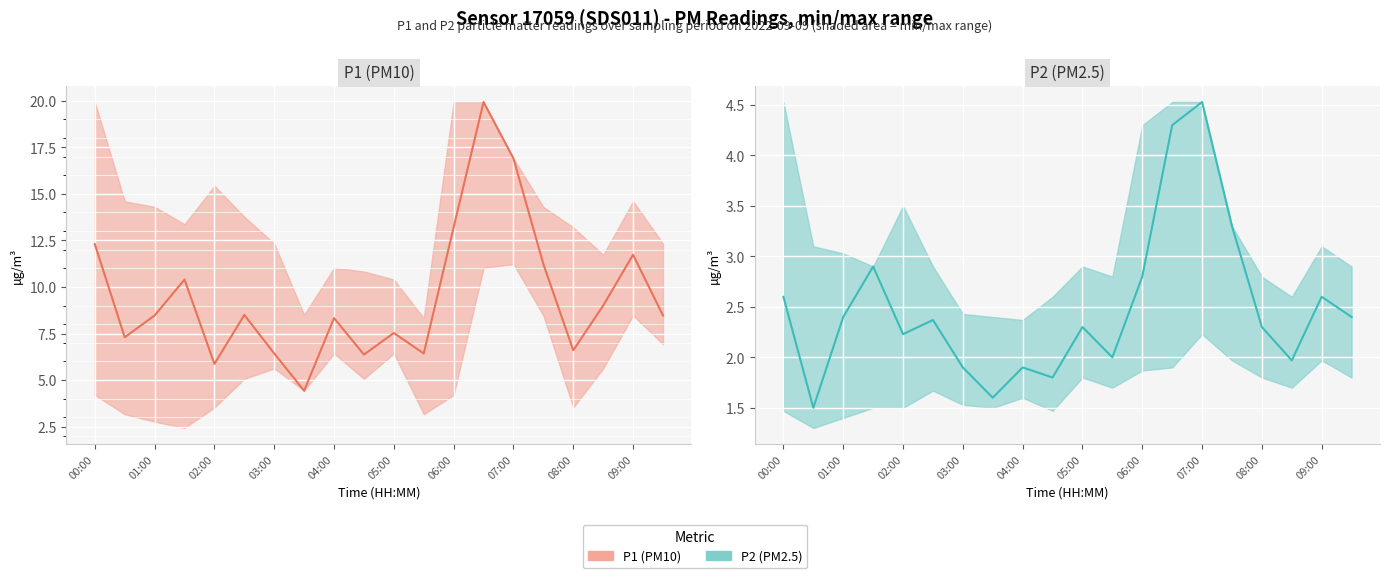

What is the label of the 10th point from the left?

09:00